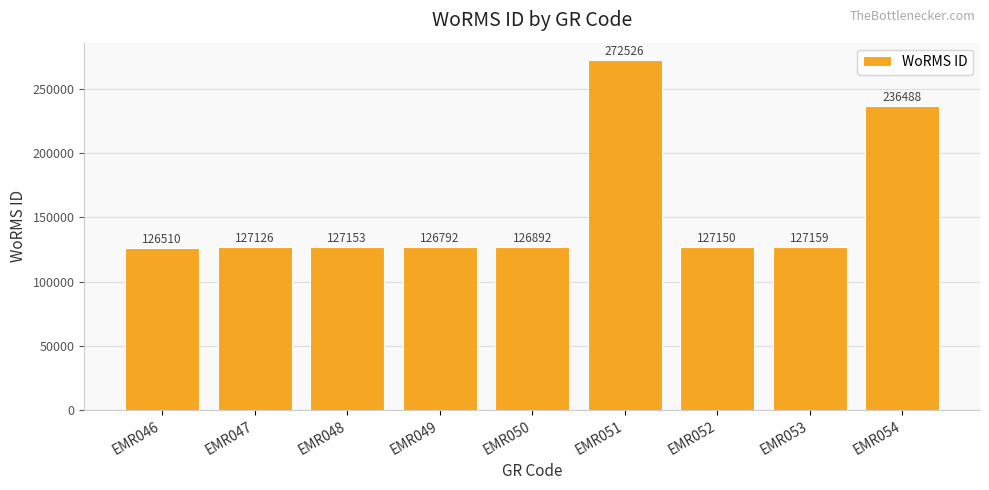

How many values are below 127150?

4